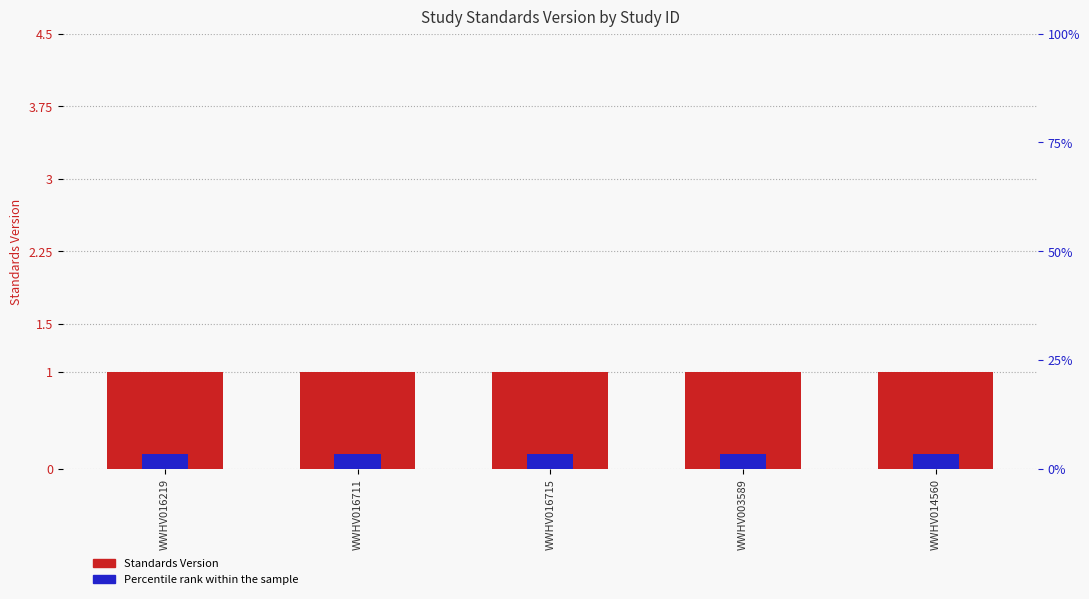

Is the value of Percentile rank within the sample at WWHV016711 greater than the value of Standards Version at WWHV016715?

No